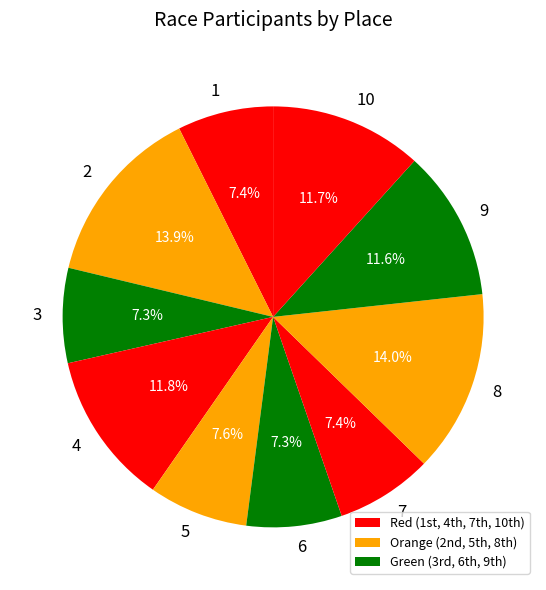

Approximately how many times larger is the value at 3 compared to 7?

1.0